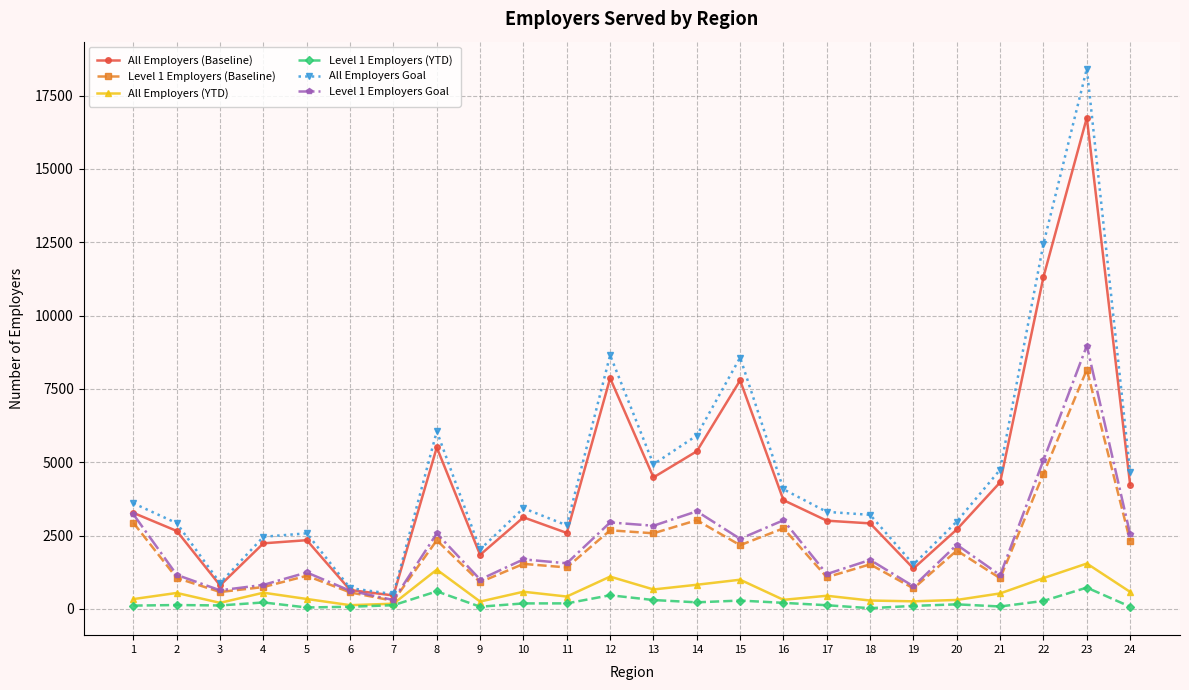

Which series has the widest spread of values?

All Employers Goal